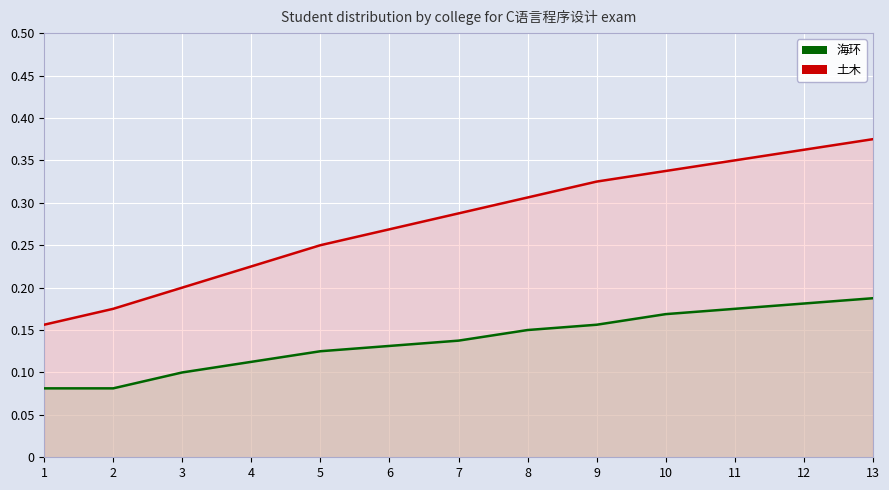

What is the sum of all 海环 values?

1.8